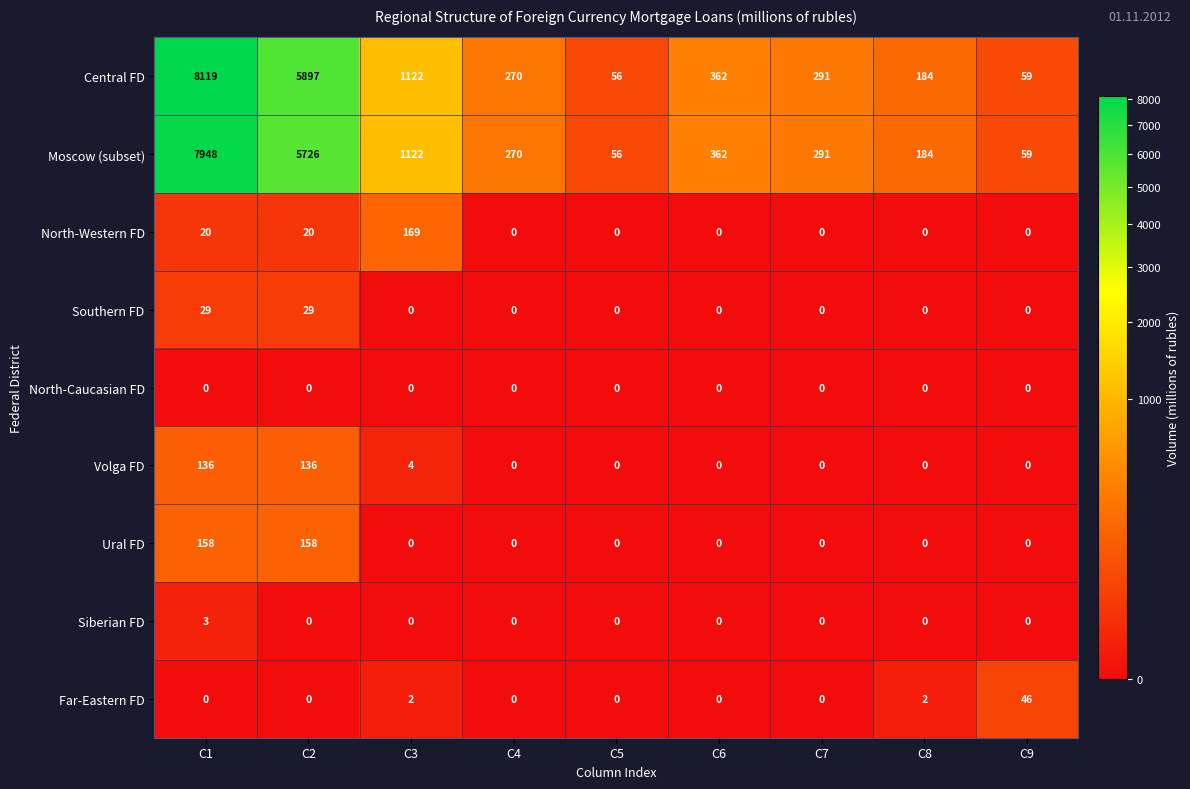

At which label is Central FD closest to 4087?

C2